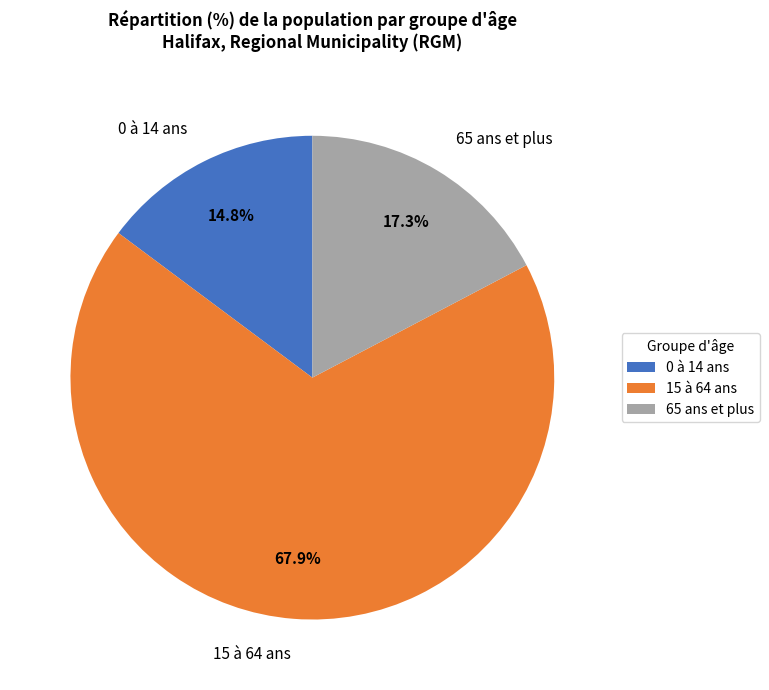

Does 65 ans et plus account for over 50% of the chart?

No